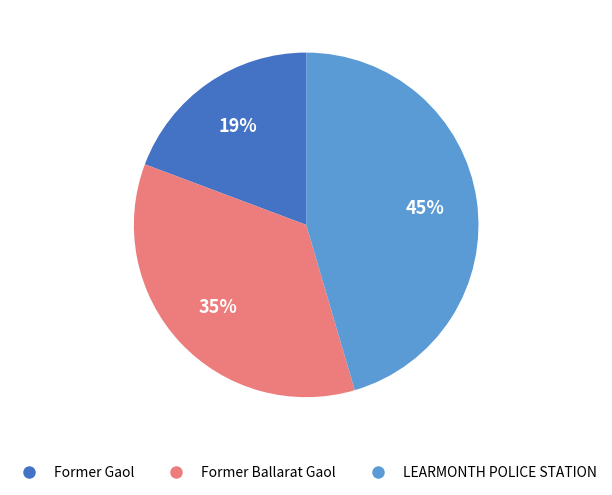

To the nearest percent, what is the average slice percentage?

33%